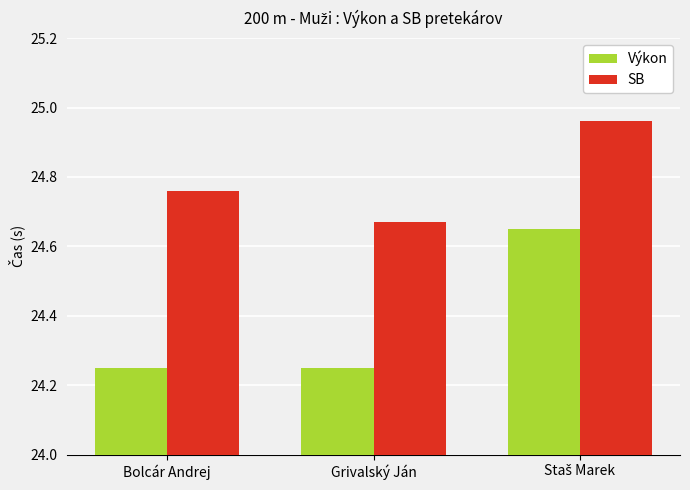

Which series has the largest total across all categories?

SB